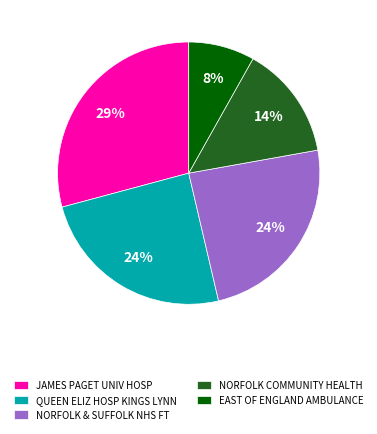

What is the largest slice in the pie chart?

JAMES PAGET UNIV HOSP